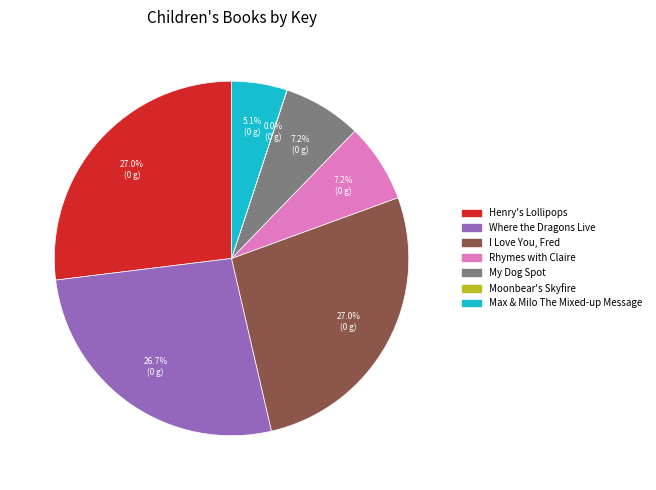

What is the ratio of the value at Max & Milo The Mixed-up Message to the value at I Love You, Fred?

0.2